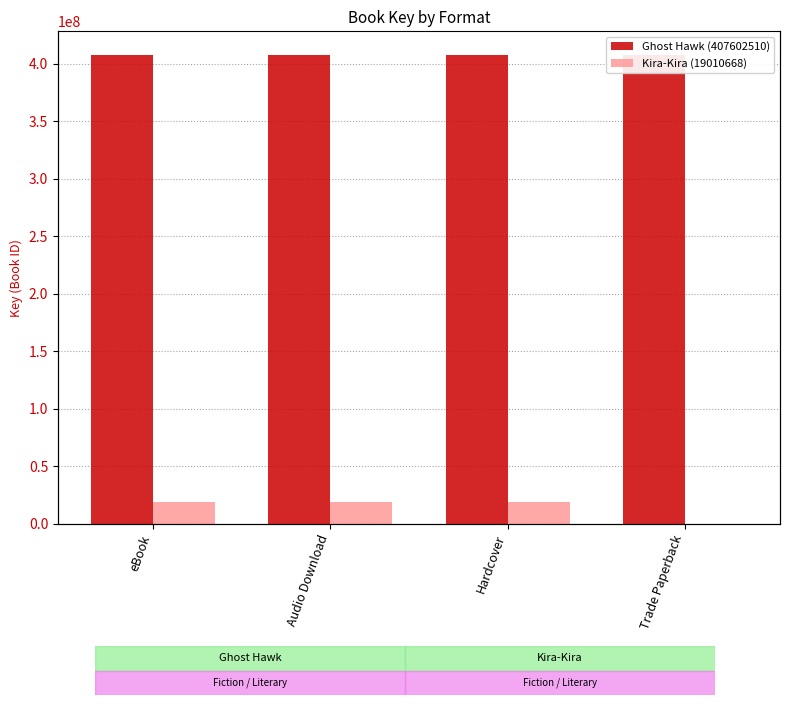

Rank the categories by Ghost Hawk (407602510) value from lowest to highest.

eBook, Audio Download, Hardcover, Trade Paperback